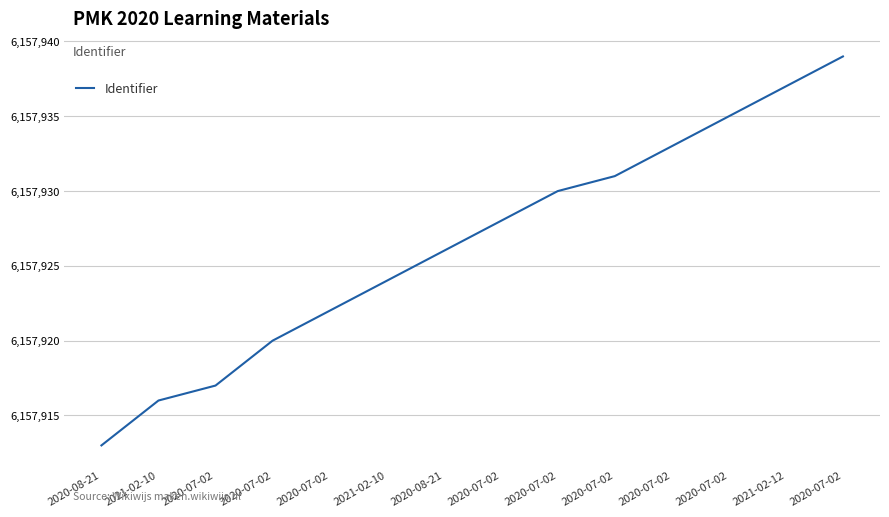

Does the chart have visible grid lines?

Yes